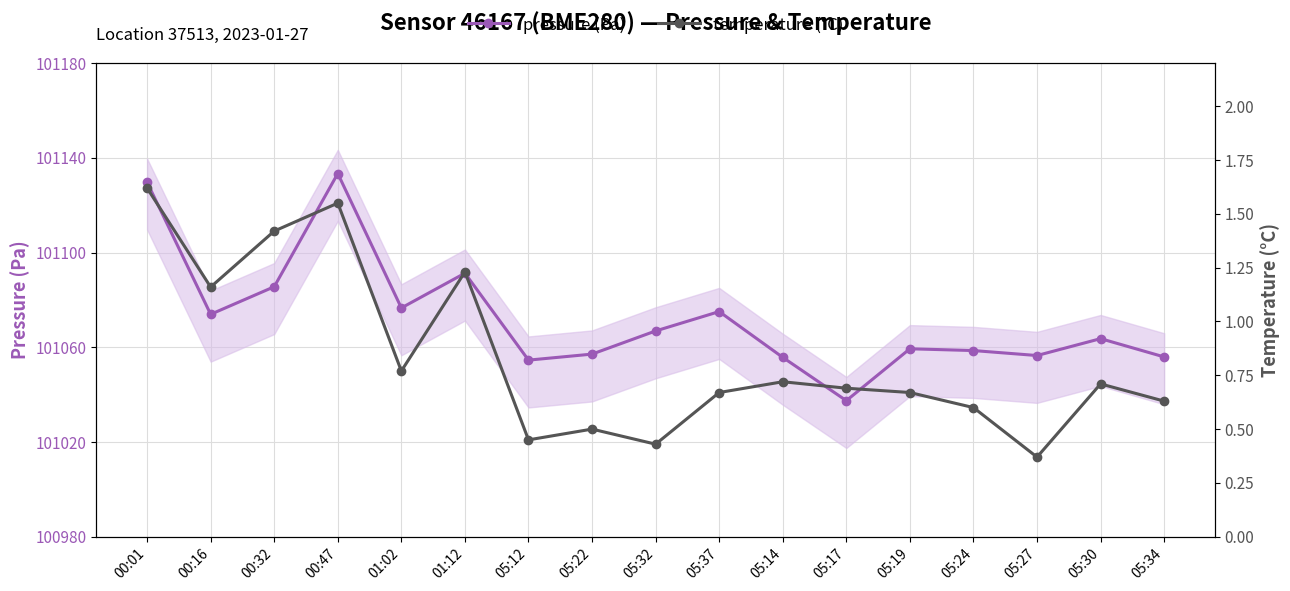

What is the difference between the maximum and minimum values in the temperature (°C) series?

1.2